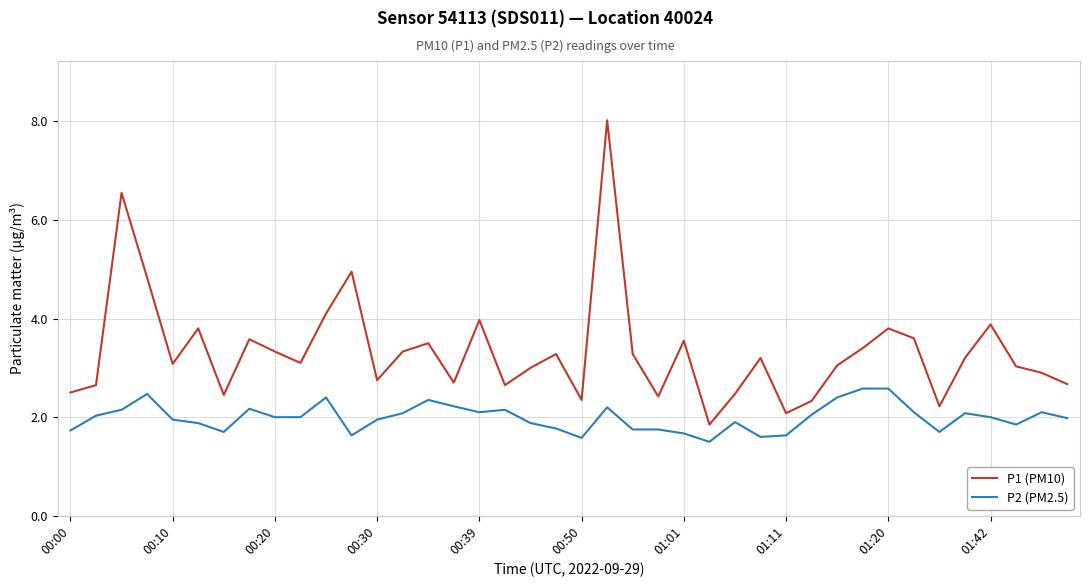

True or false: P2 (PM2.5) and P1 (PM10) cross at least once.

False